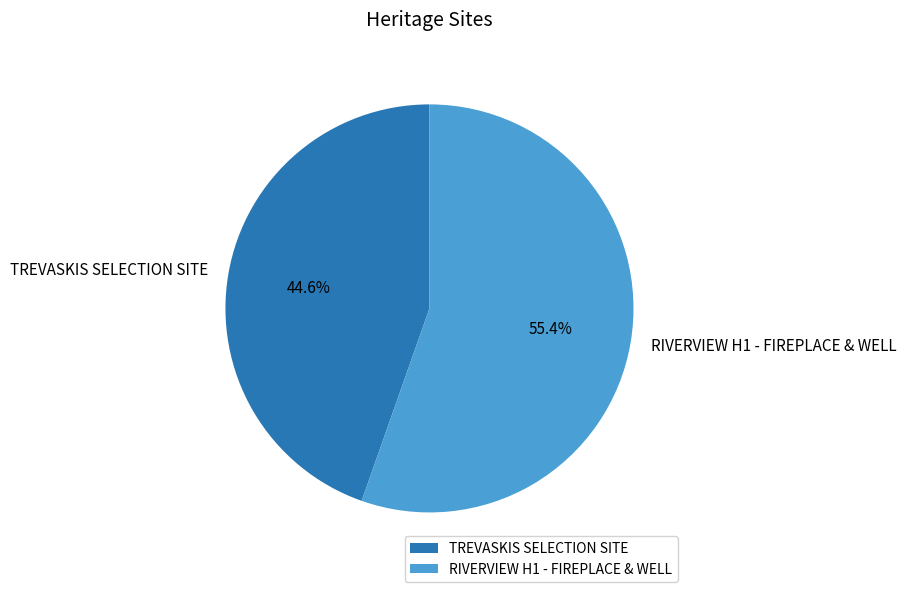

To the nearest percent, what is the difference between the TREVASKIS SELECTION SITE and RIVERVIEW H1 - FIREPLACE & WELL slice percentages?

11%